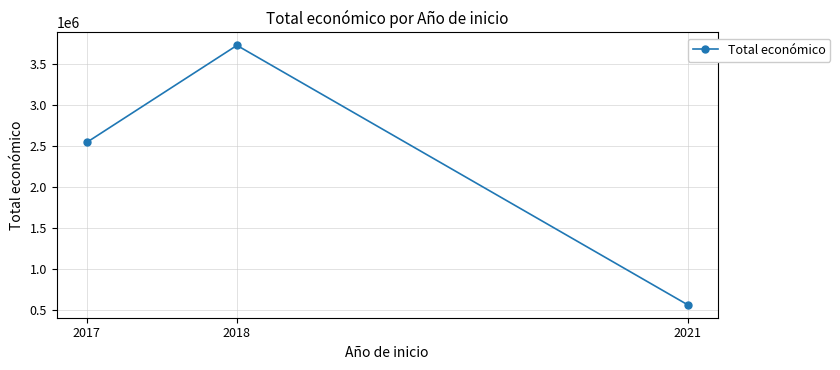

List the labels in order of value, smallest first.

2021, 2017, 2018